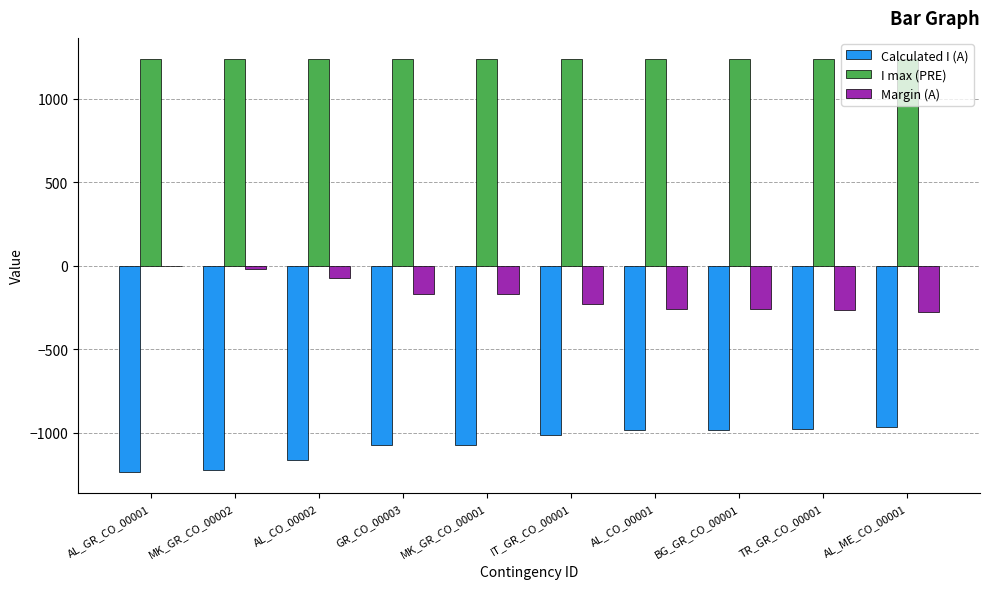

What is the sum of the Calculated I (A) values at AL_CO_00002 and AL_GR_CO_00001?

-2402